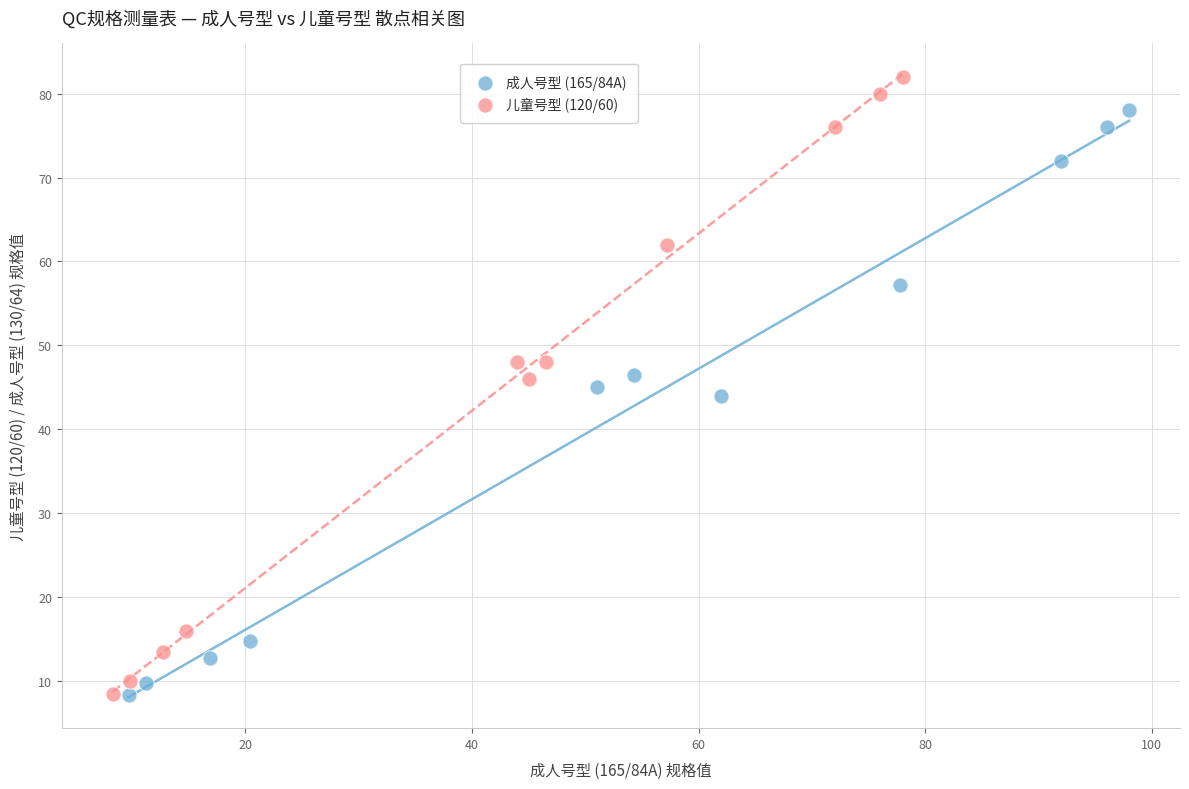

Which series reaches the maximum Y coordinate?

儿童号型 (120/60)